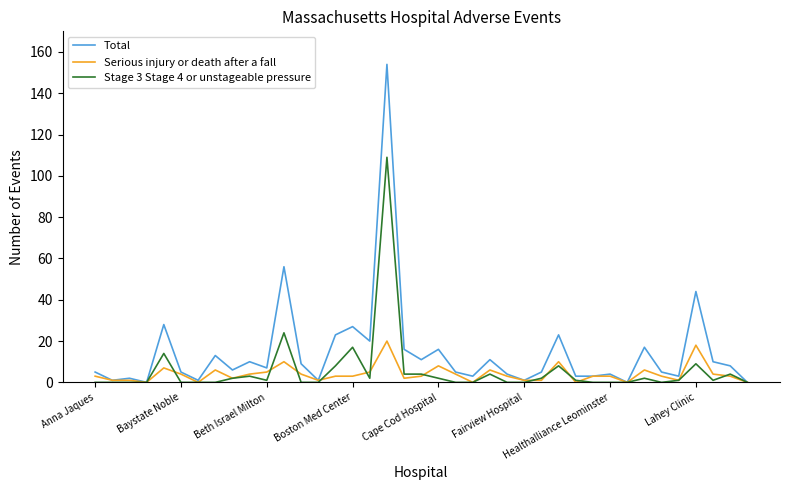

Does the chart display data point markers on the line(s)?

No